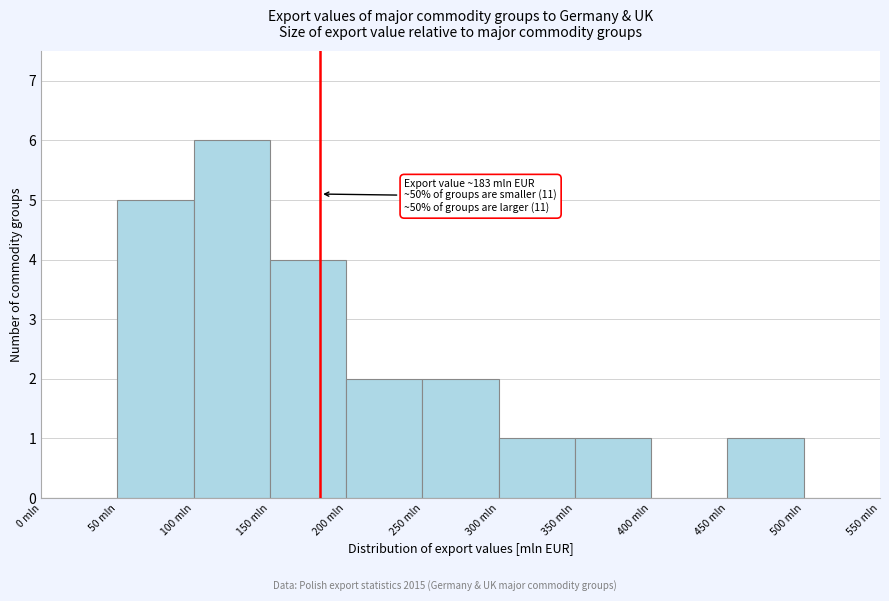

Which range on the x-axis has the tallest bar?

100 to 150